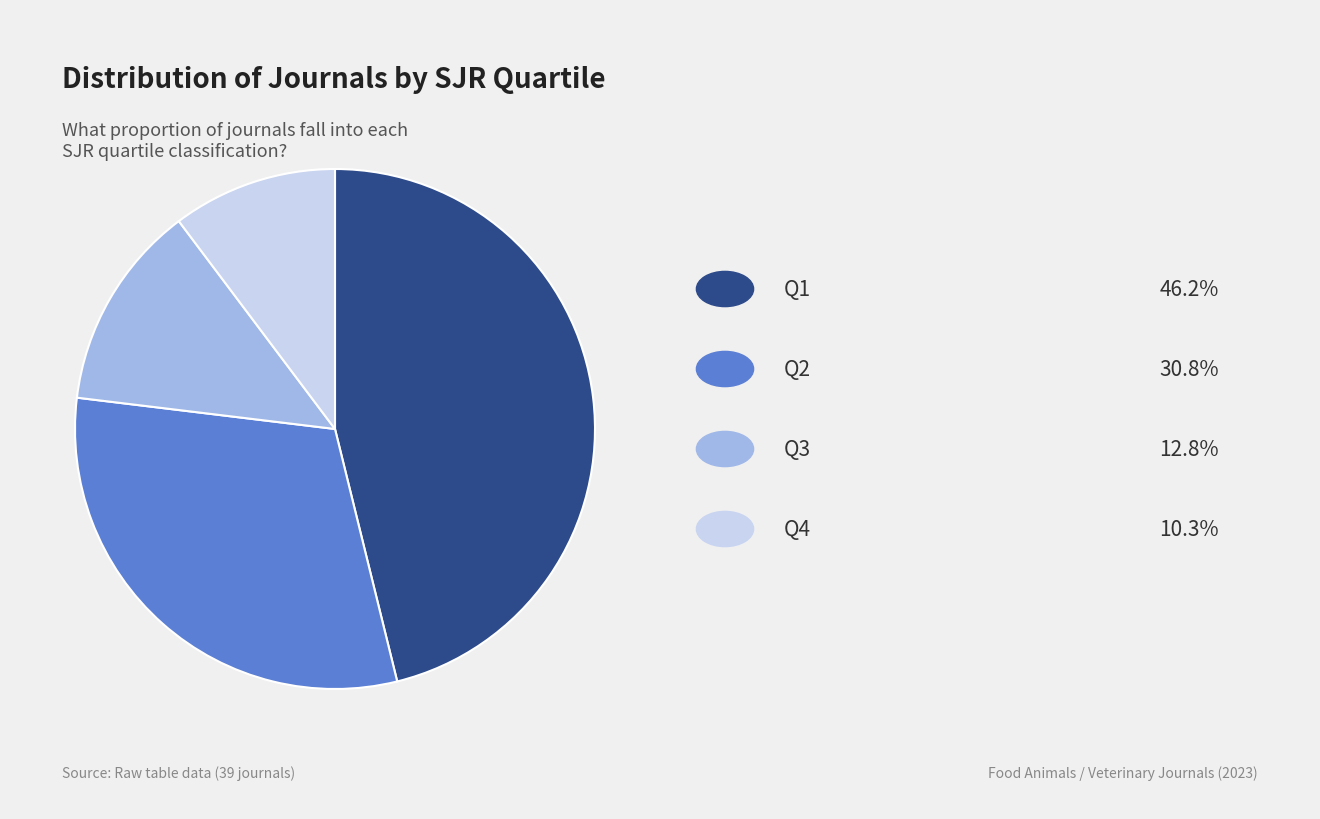

Is there any slice that represents more than half of the pie?

No